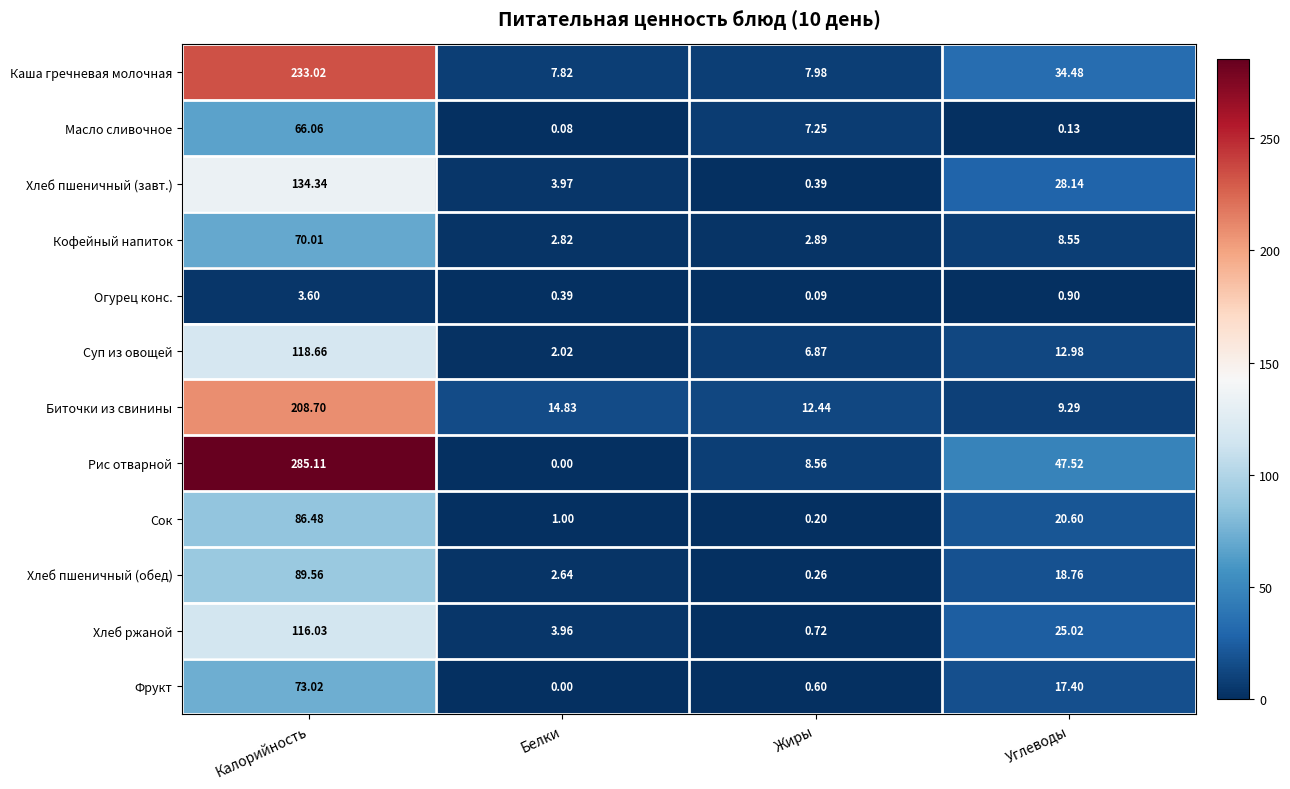

Rank the series by their maximum value, from highest to lowest.

Рис отварной, Каша гречневая молочная, Биточки из свинины, Хлеб пшеничный (завт.), Суп из овощей, Хлеб ржаной, Хлеб пшеничный (обед), Сок, Фрукт, Кофейный напиток, Масло сливочное, Огурец конс.